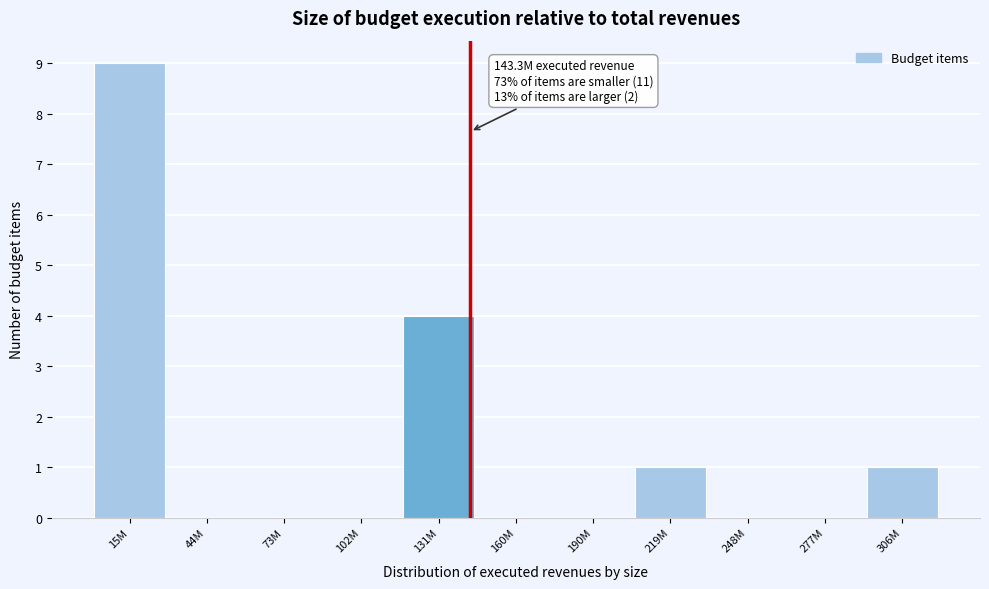

Reading right to left, transcribe all the data shown in this chart.

306M=1	277M=0	248M=0	219M=1	190M=0	160M=0	131M=4	102M=0	73M=0	44M=0	15M=9